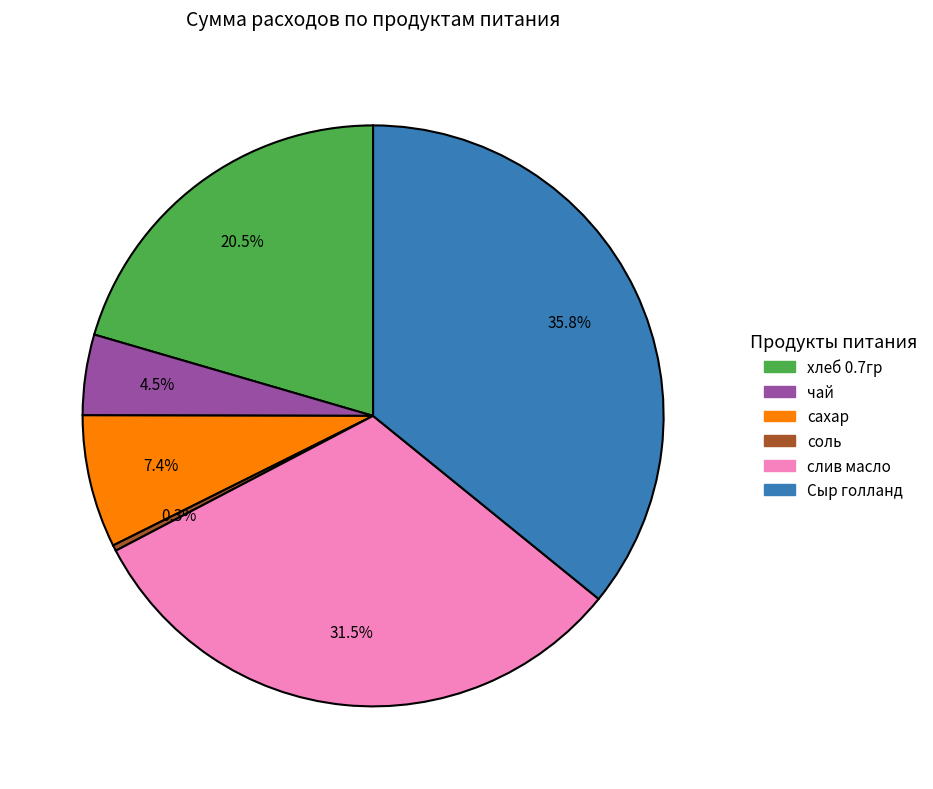

Does сахар represent more than half of the total?

No